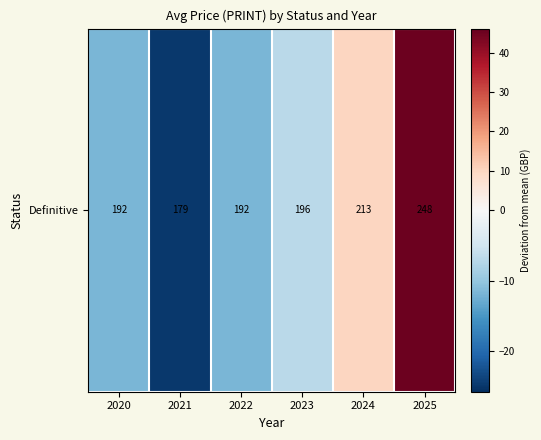

What is the change in value from 2020 to 2024?

+21.7